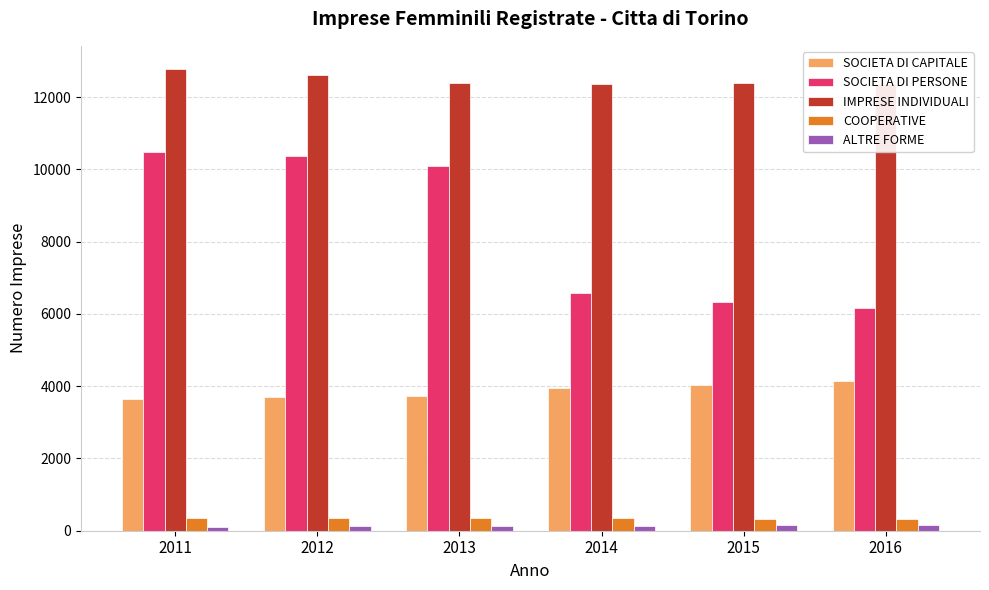

Where does the COOPERATIVE series first go above 351?

2011